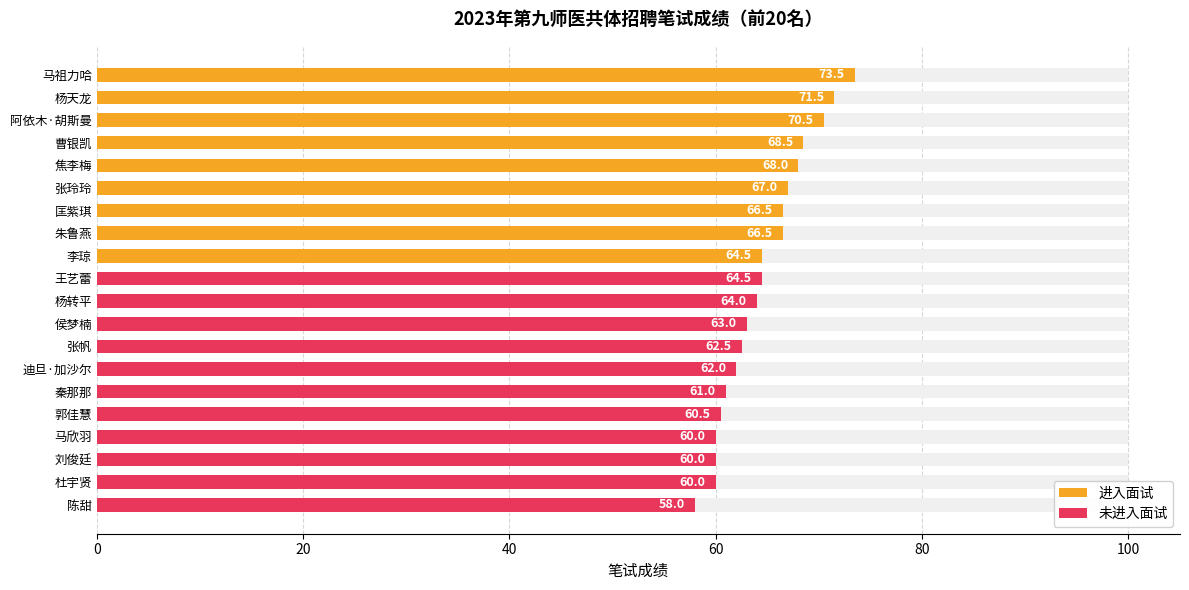

Does the chart contain any negative values?

No